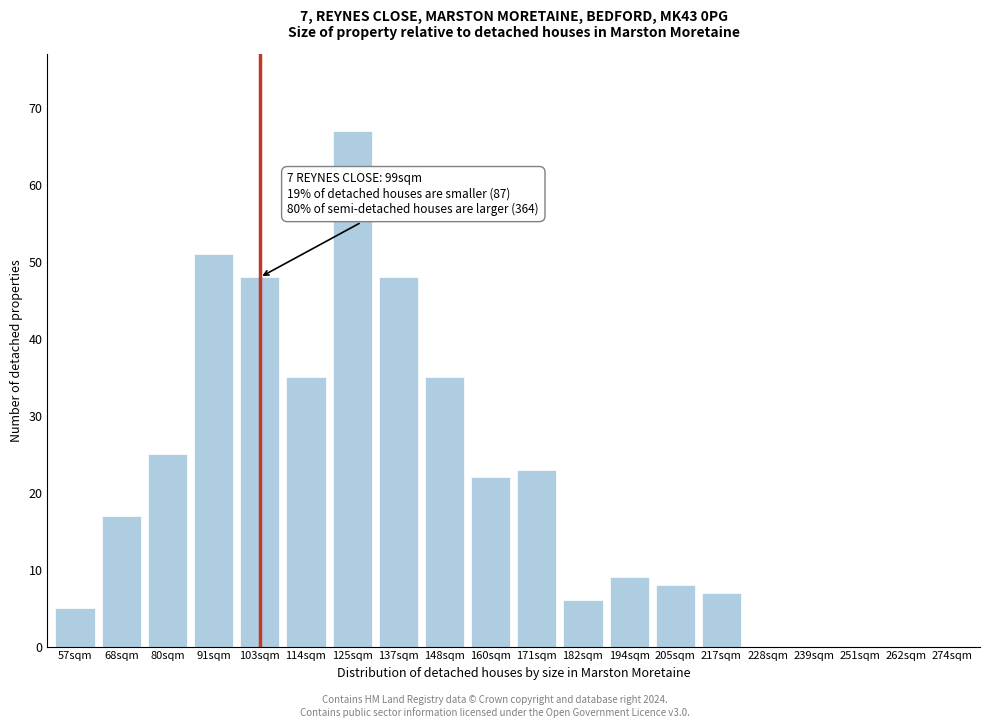

Reading left to right, transcribe all the data shown in this chart.

57sqm=5	68sqm=17	80sqm=25	91sqm=51	103sqm=48	114sqm=35	125sqm=67	137sqm=48	148sqm=35	160sqm=22	171sqm=23	182sqm=6	194sqm=9	205sqm=8	217sqm=7	228sqm=0	239sqm=0	251sqm=0	262sqm=0	274sqm=0